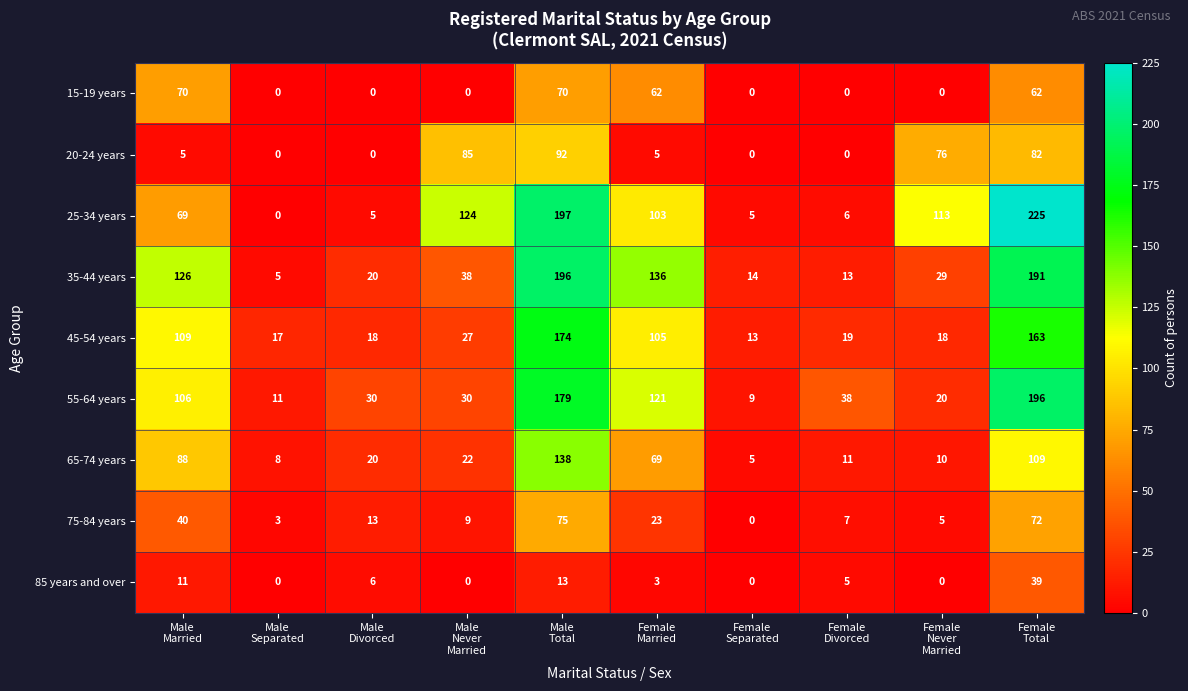

Which series has the largest range (max minus min)?

25-34 years